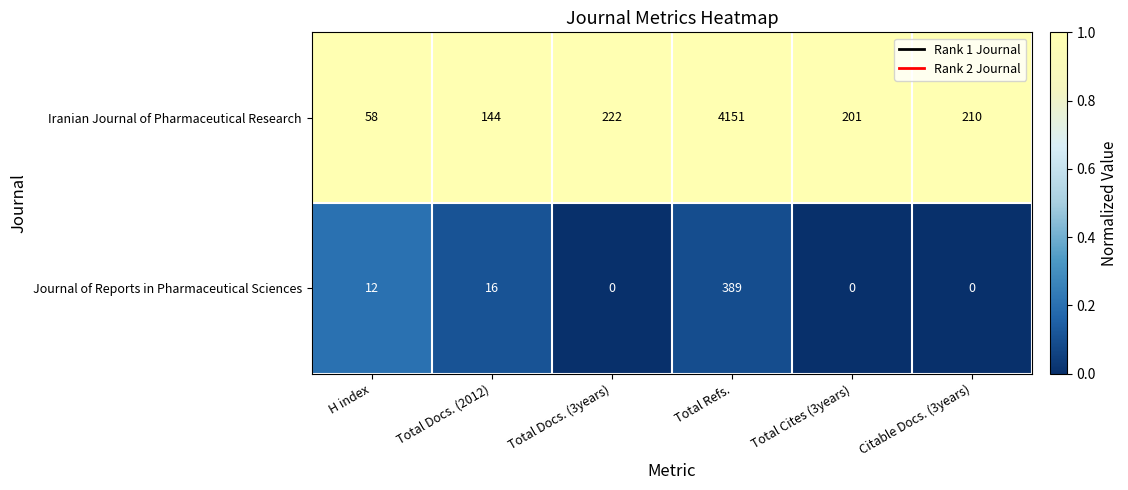

Rank the series at Total Refs. from lowest to highest value.

Journal of Reports in Pharmaceutical Sciences, Iranian Journal of Pharmaceutical Research